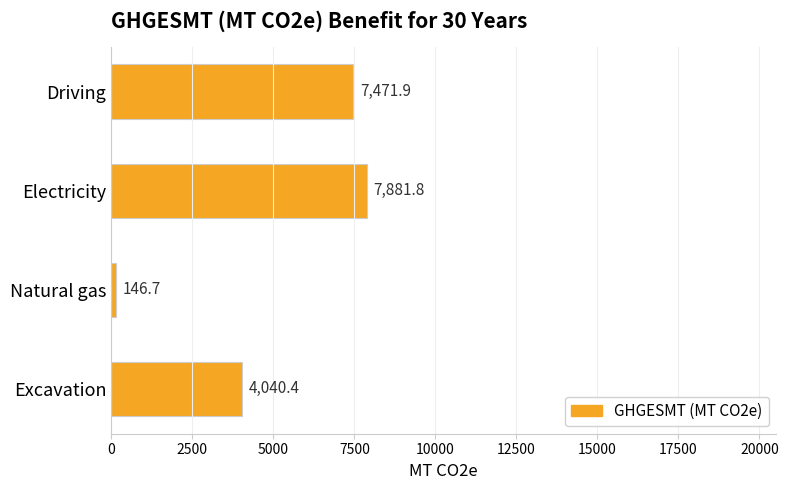

List the labels in order of value, smallest first.

Natural gas, Excavation, Driving, Electricity